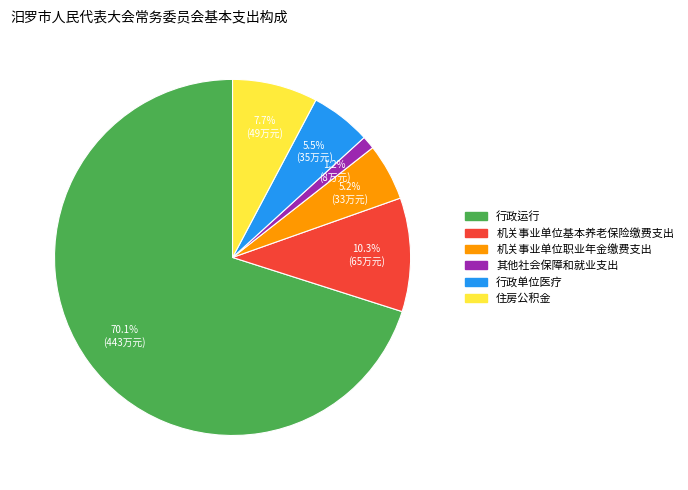

The 机关事业单位基本养老保险缴费支出 slice represents 10% of the pie. True or false?

True